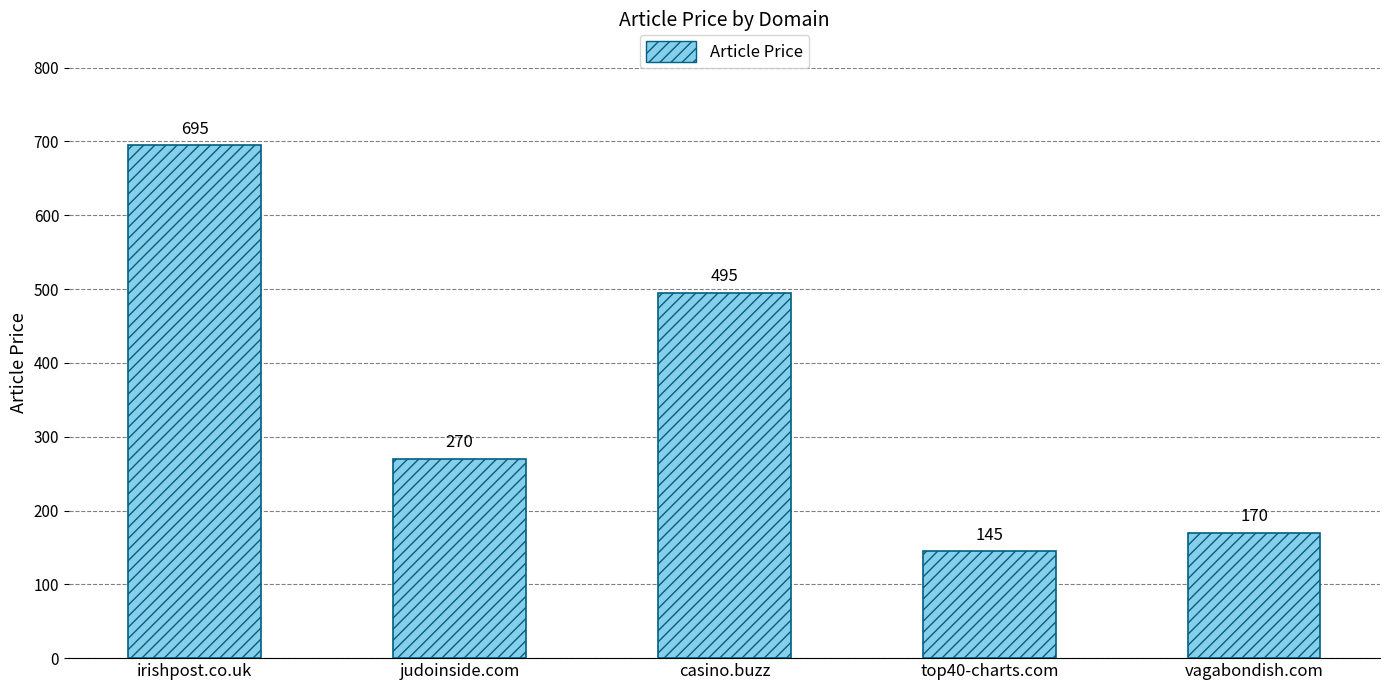

What value does the data have at casino.buzz?

495